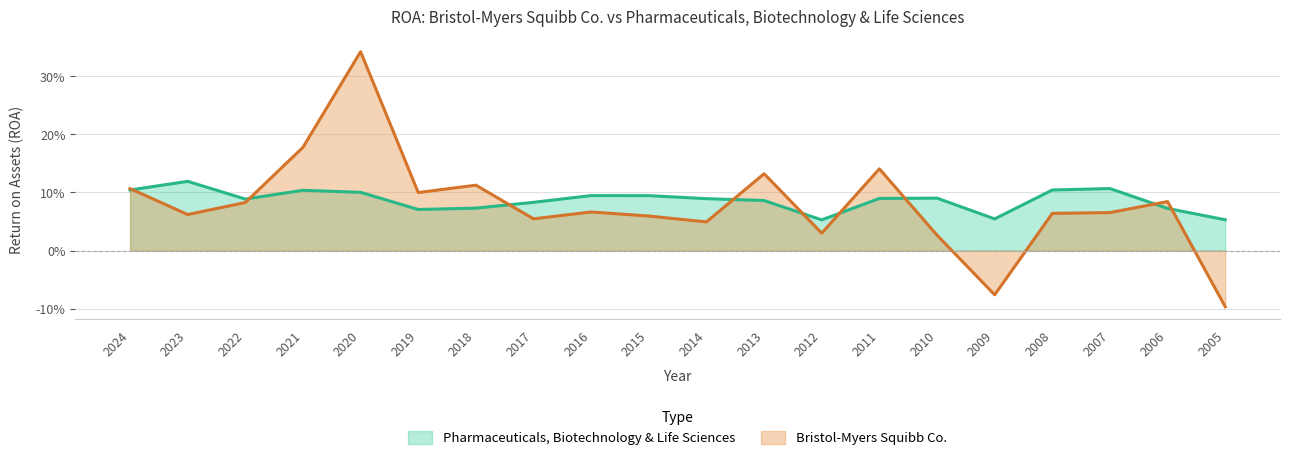

How many Pharmaceuticals, Biotechnology & Life Sciences values are between 0 and 1?

20